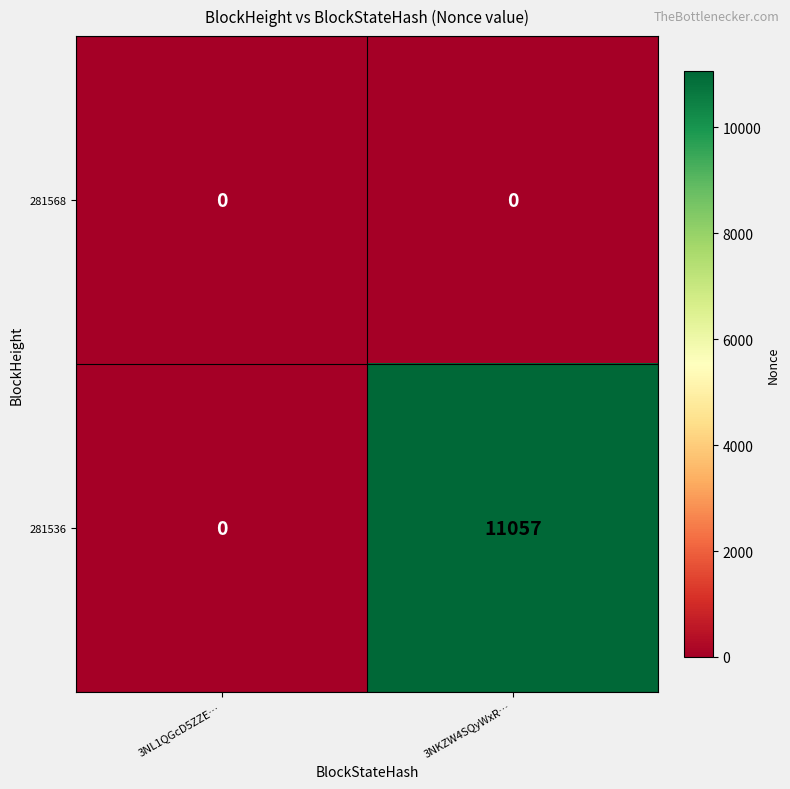

Rank the series by their maximum value, from lowest to highest.

281568, 281536